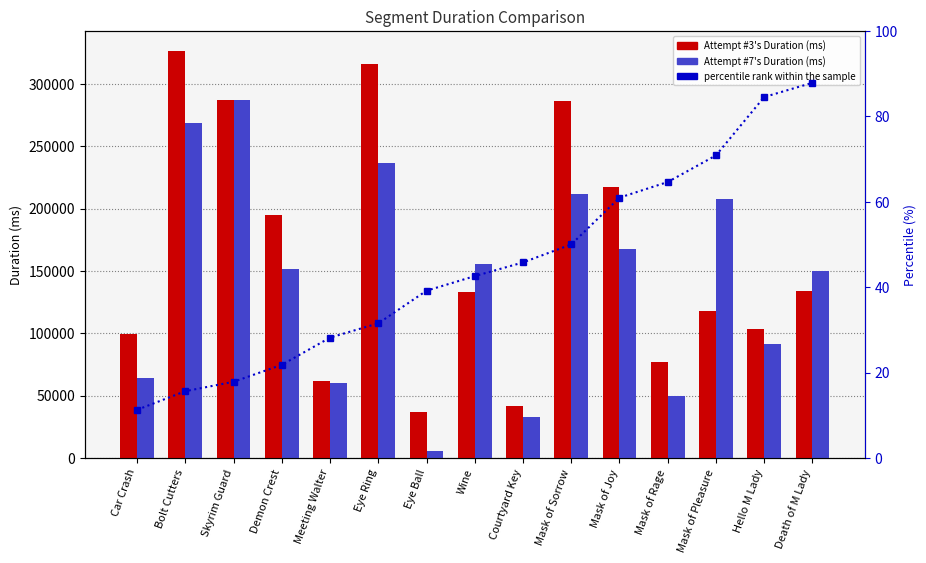

What value does the Attempt #7's Duration (ms) series have at Demon Crest?

151514.0